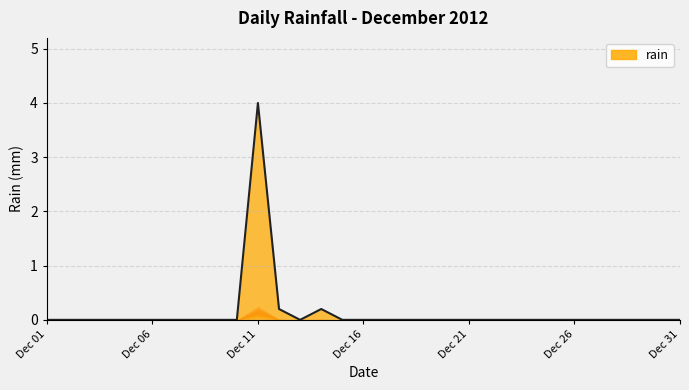

What is the greatest value displayed?

4.0